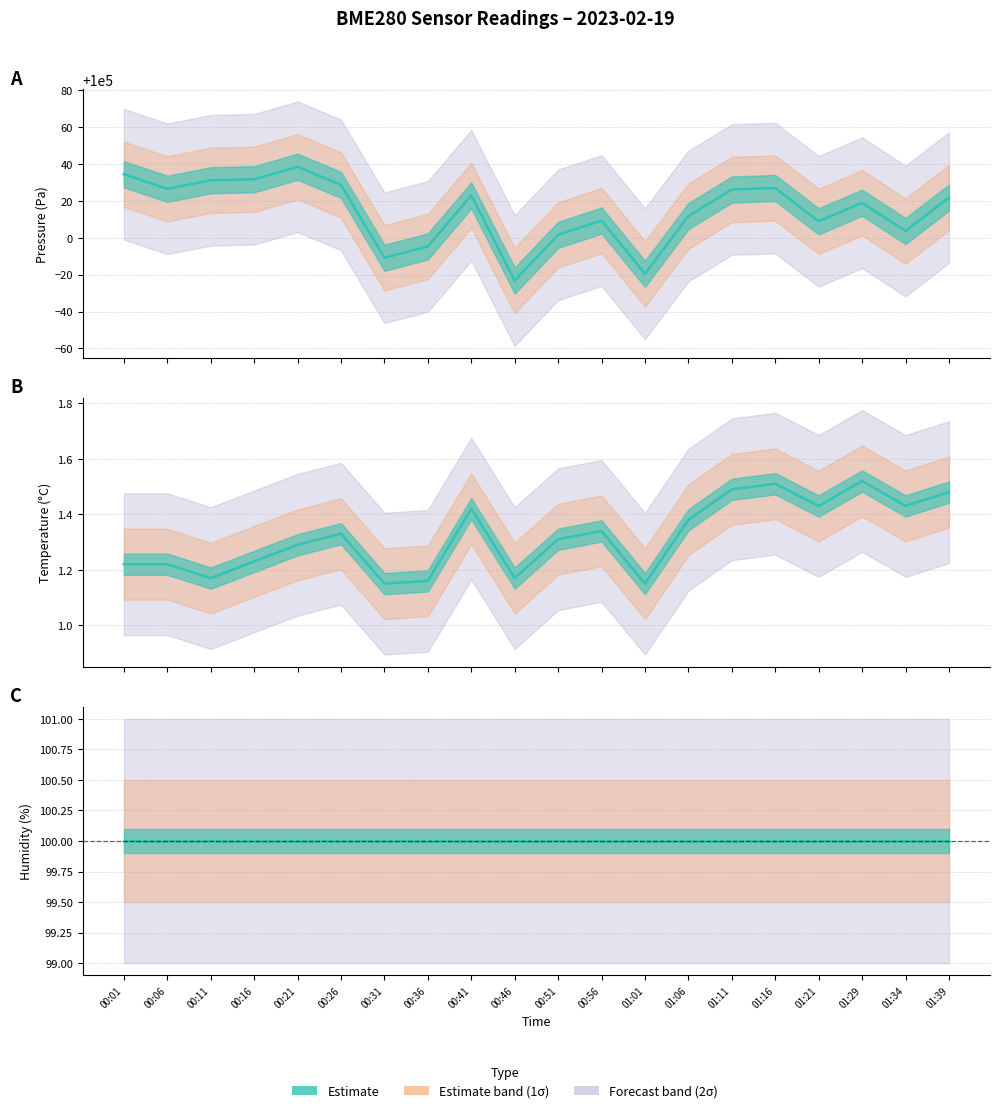

What position from the left is 00:11?

3